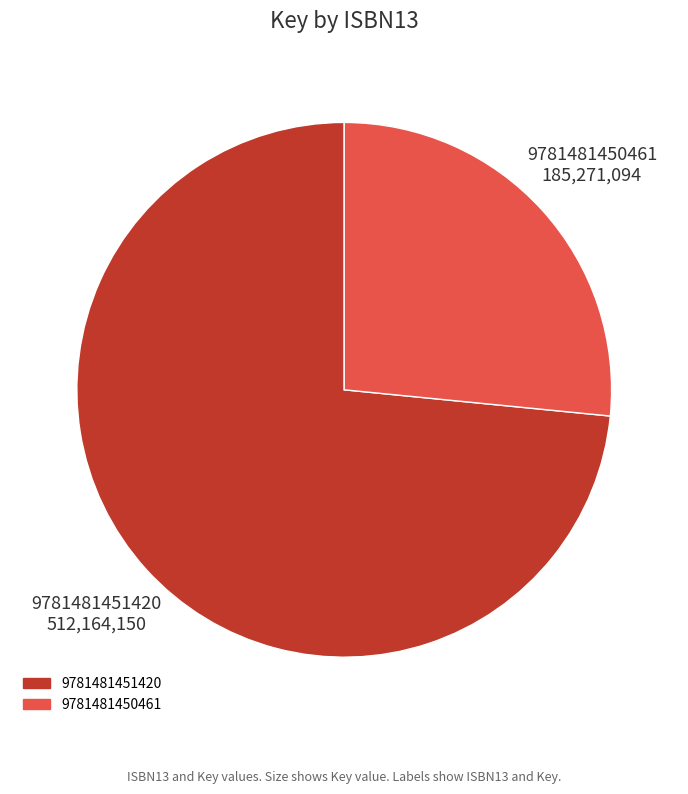

The 9781481451420 slice represents 80% of the pie. True or false?

False